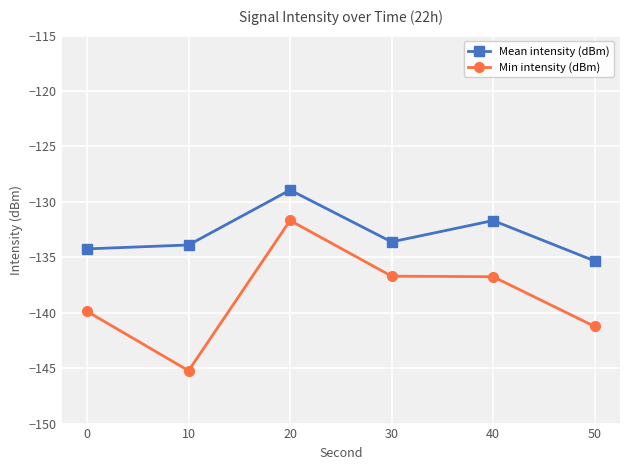

At 30, list the series in order from smallest to largest.

Min intensity (dBm), Mean intensity (dBm)